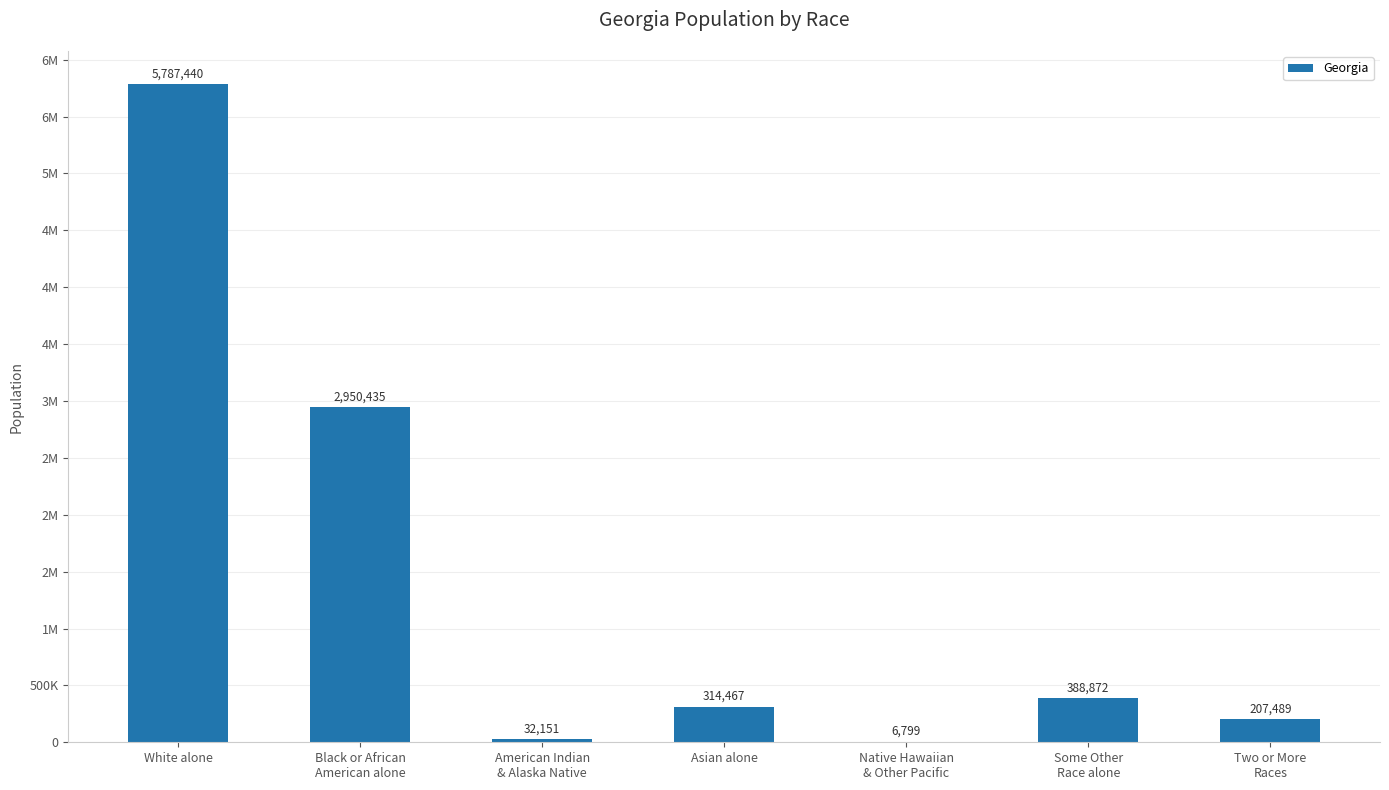

Are the bars horizontal?

No